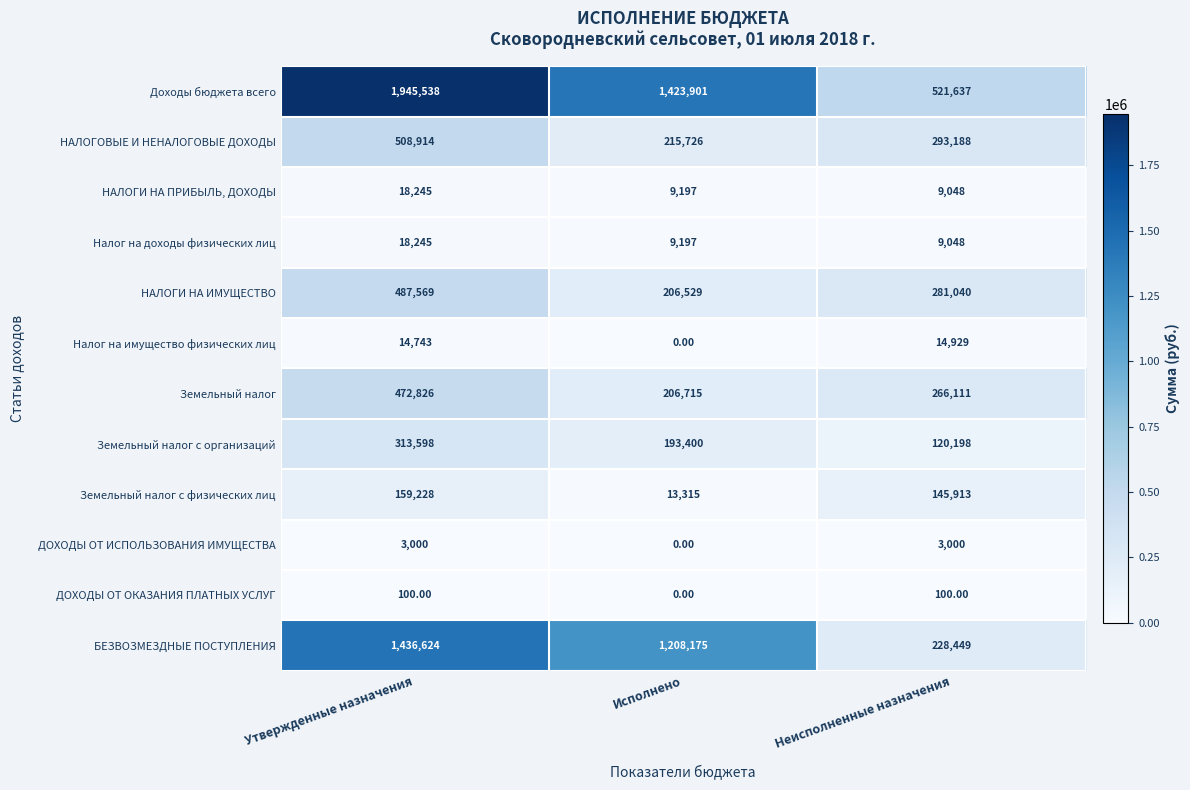

At which category is the sum across all series the highest?

Утвержденные назначения